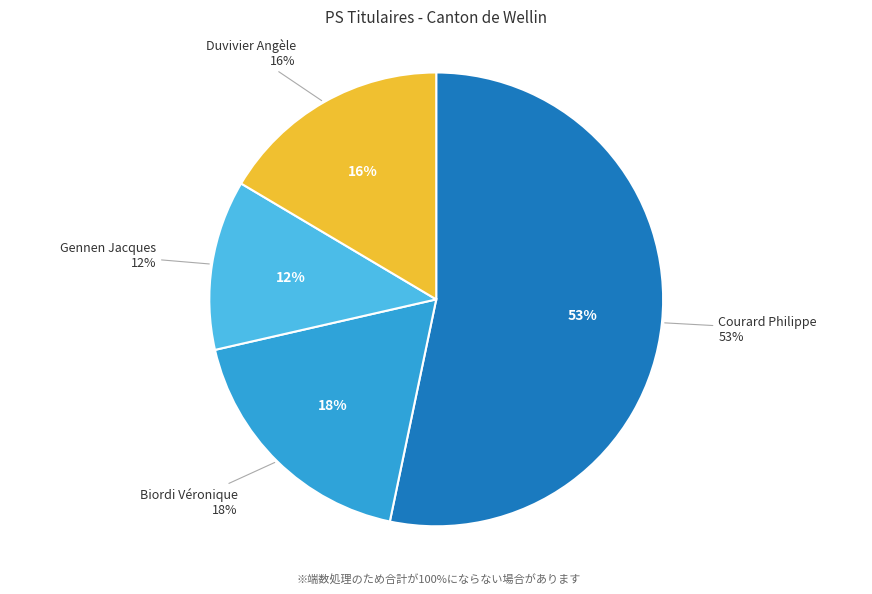

Approximately how many times larger is the value at Gennen Jacques compared to Courard Philippe?

0.2